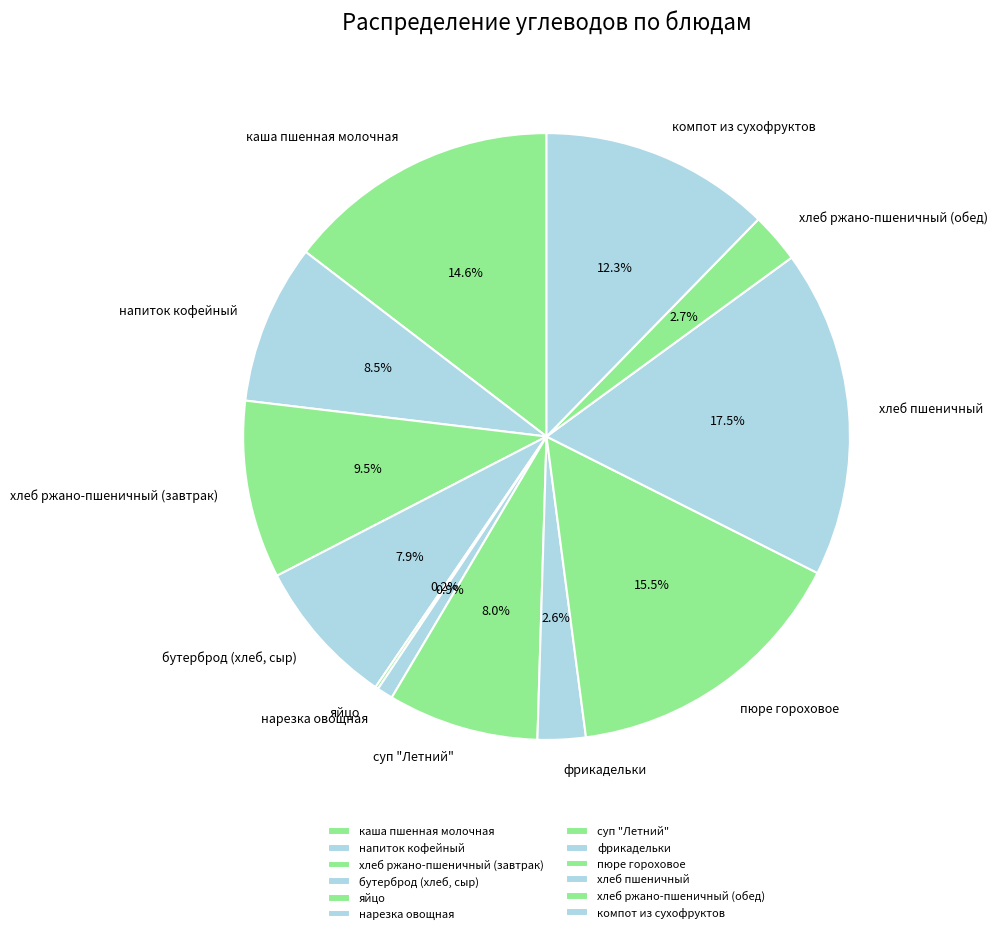

Does any single category account for the majority?

No